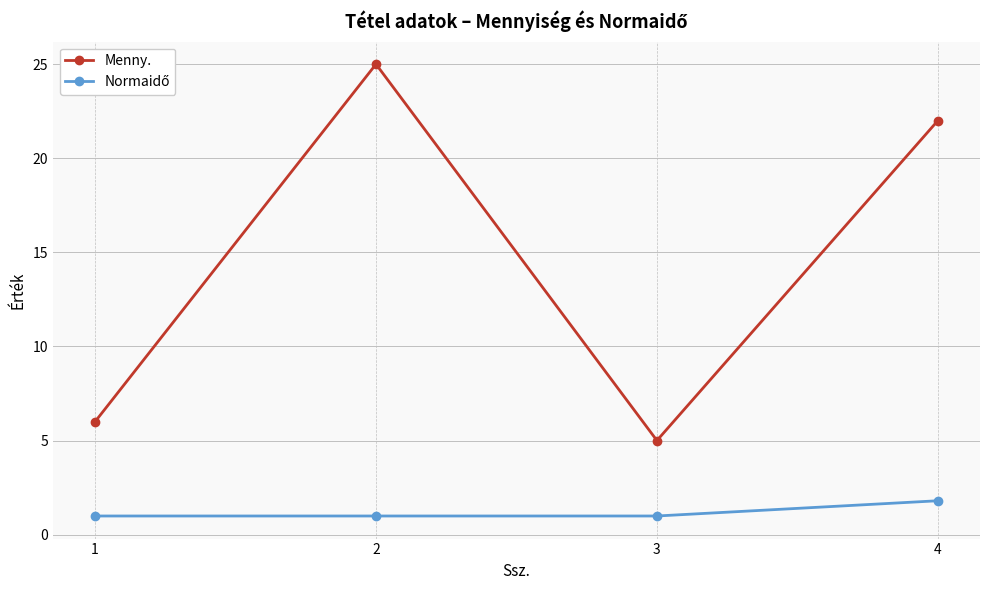

What is the greatest value displayed?

25.0